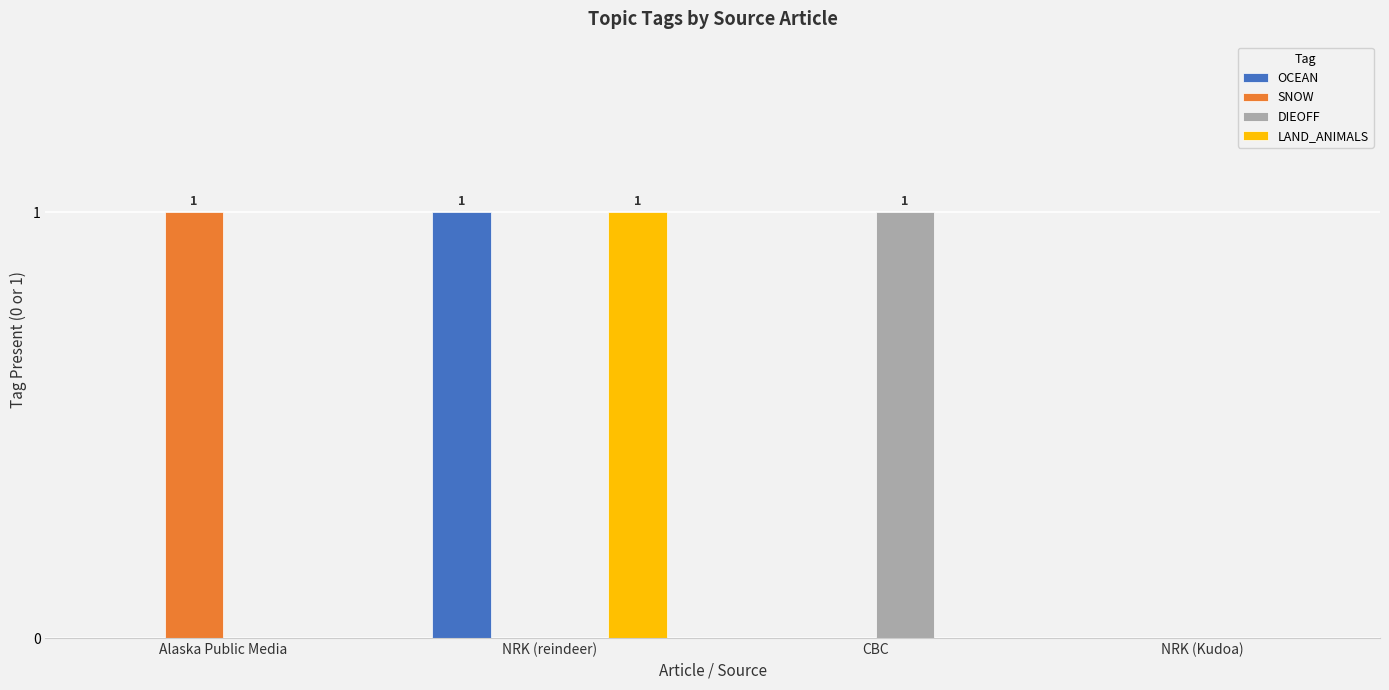

What is the sum of all DIEOFF values?

1